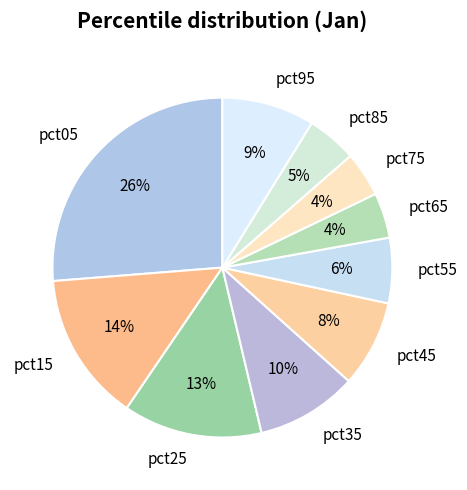

Between pct05 and pct55, which is larger?

pct05